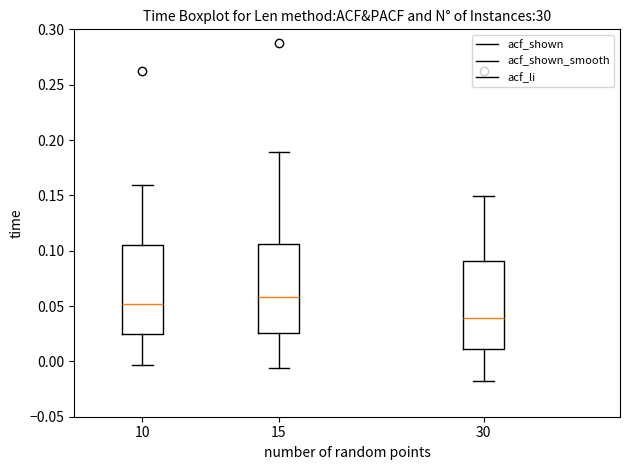

Reading left to right, read every box against the y-axis: the position of its median line, the range the box covers, and the ends of its whiskers. The values are not printed on the chart, so give them approximately, as read against the axis.

10: median 0.050, box 0.025 to 0.105, whiskers -0.005 to 0.160
15: median 0.060, box 0.025 to 0.105, whiskers -0.005 to 0.190
30: median 0.040, box 0.010 to 0.090, whiskers -0.020 to 0.150